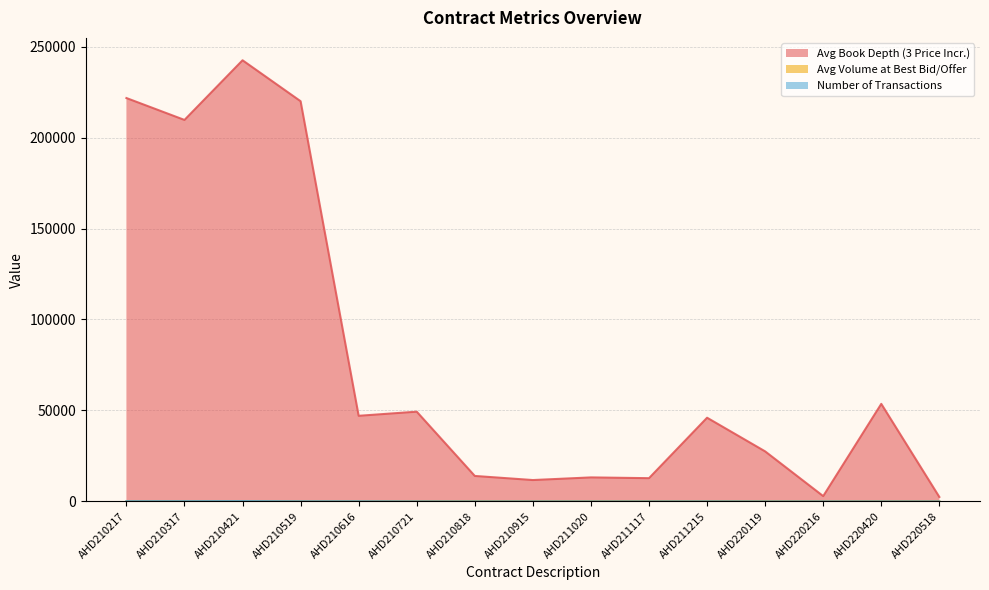

Which category has the highest value in the Avg Book Depth (3 Price Incr.) series?

AHD210421